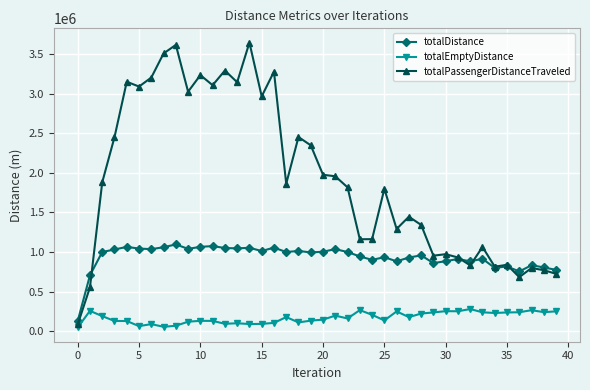

What is the average value of the totalEmptyDistance series?

169466.8